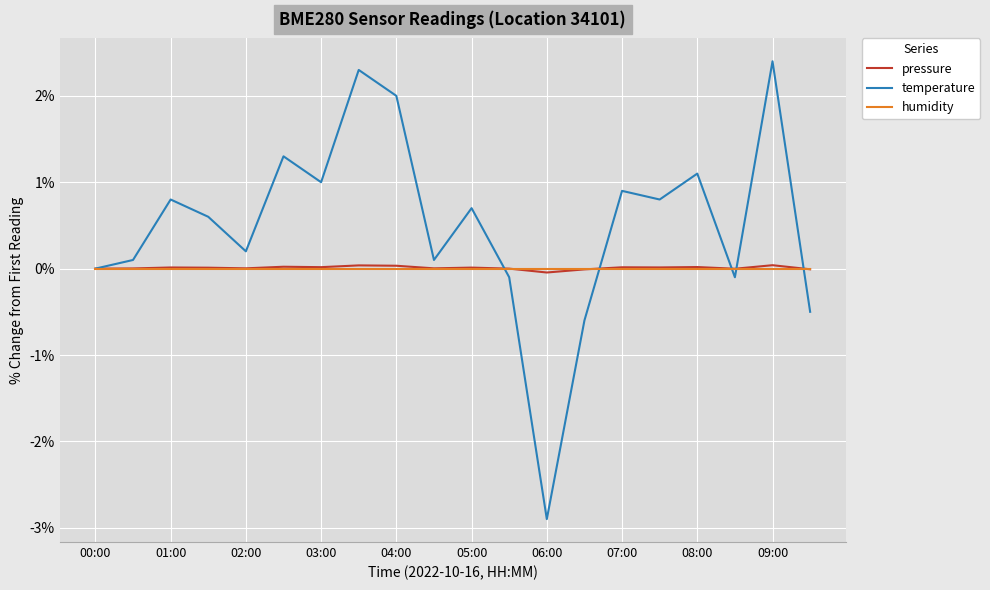

Which series has the widest spread of values?

temperature